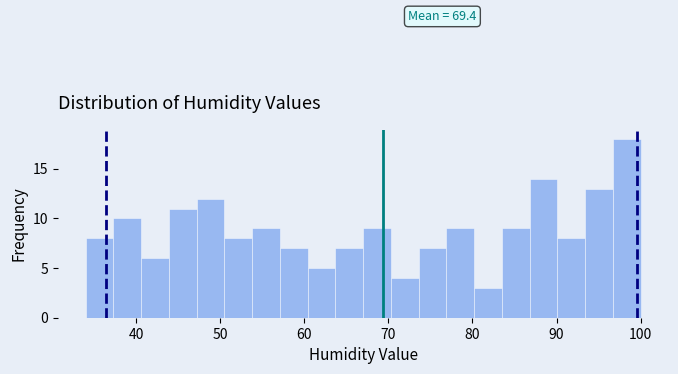

Read against the x-axis, roughly where is the centre of the tallest bar?

98